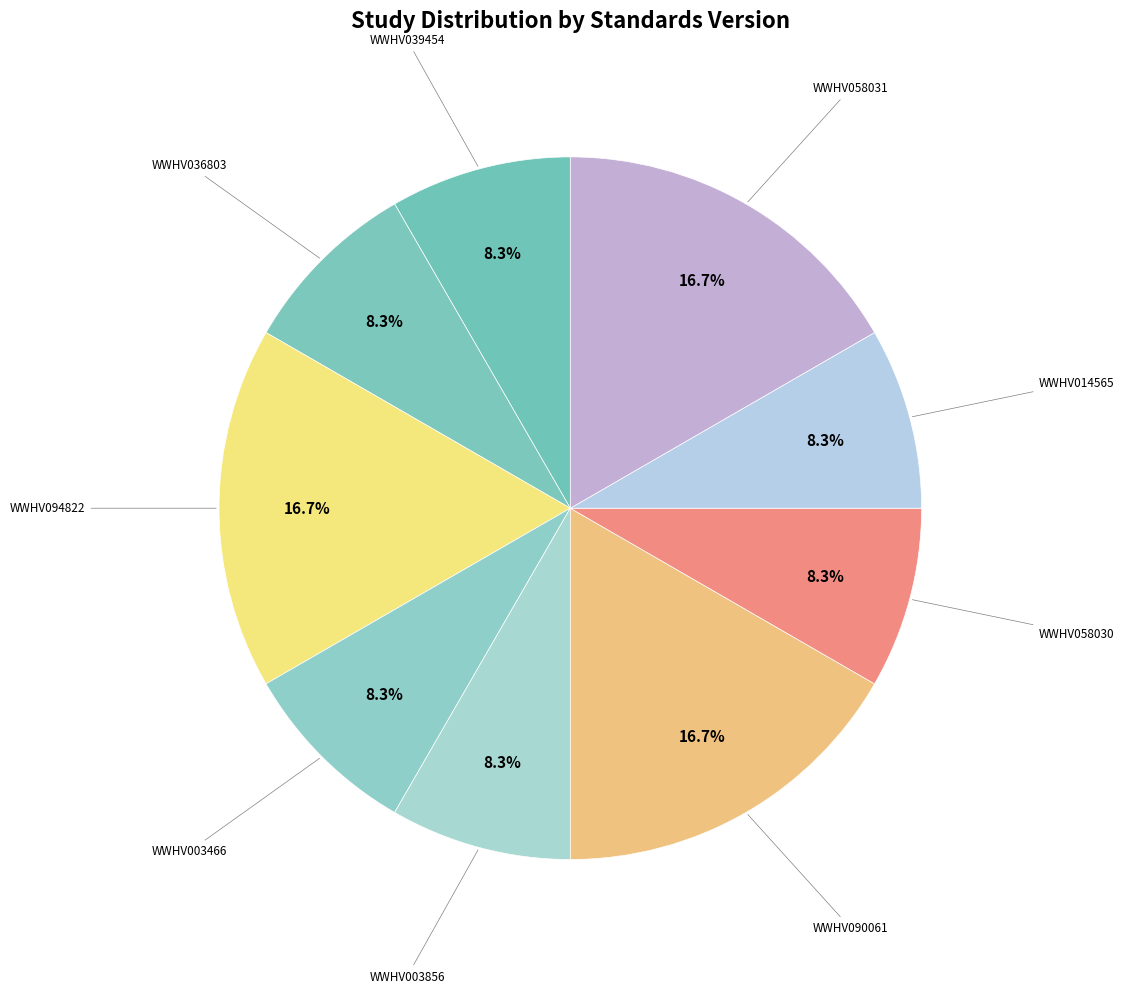

Approximately how many times larger is the value at WWHV003856 compared to WWHV014565?

1.0